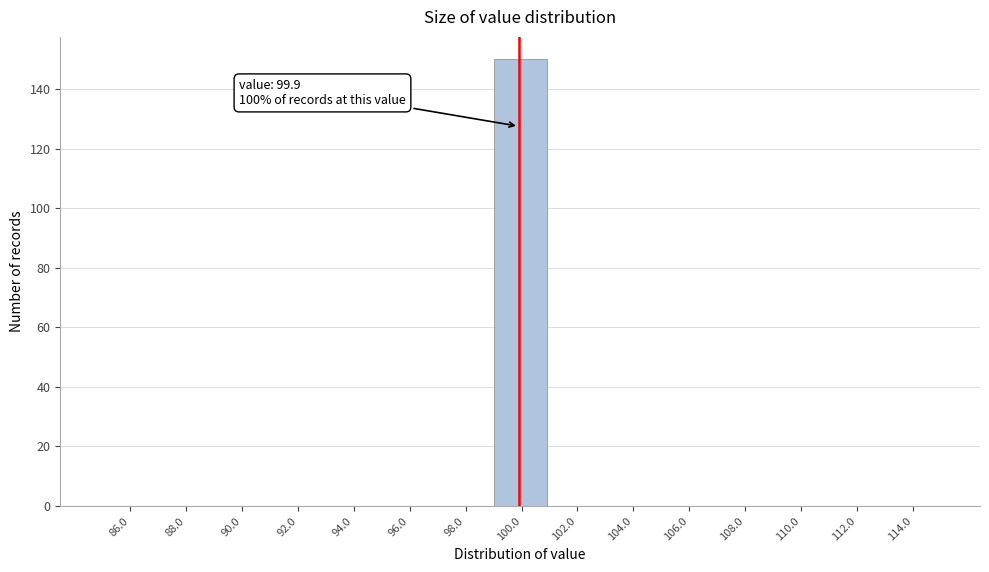

Over which range of the x-axis is the bar tallest?

99 to 101